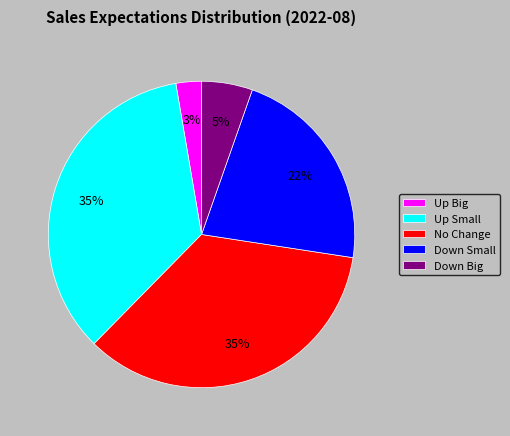

Combined, do Up Big and Down Small account for over 50%?

No